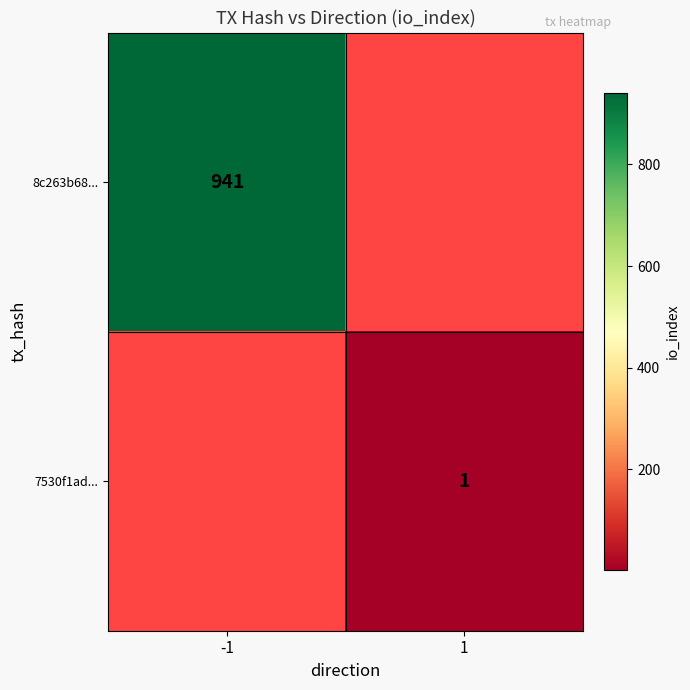

At how many categories does at least one series exceed 144?

1